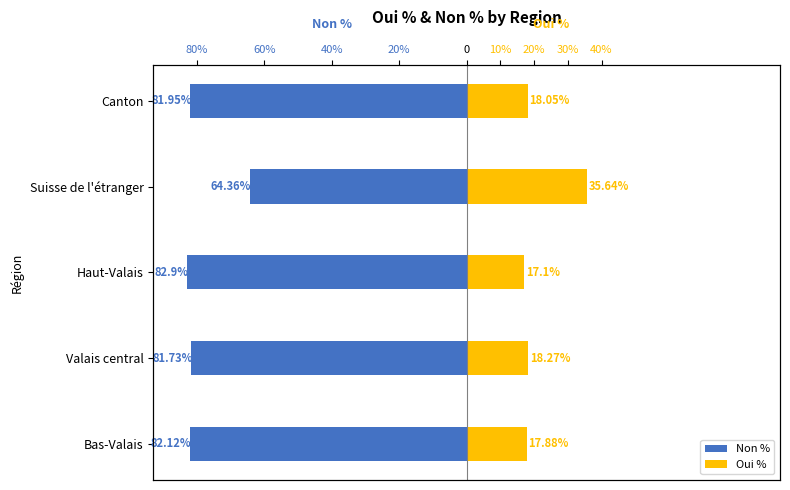

What is the average value of the Oui % series?

21.4